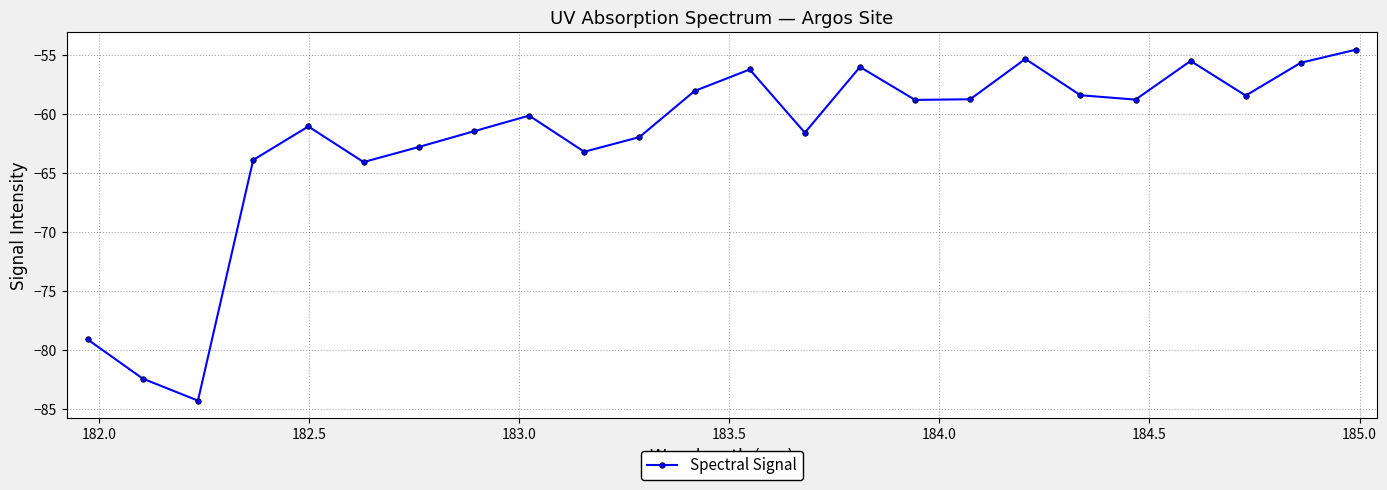

What is the difference between the maximum and minimum values?

29.7